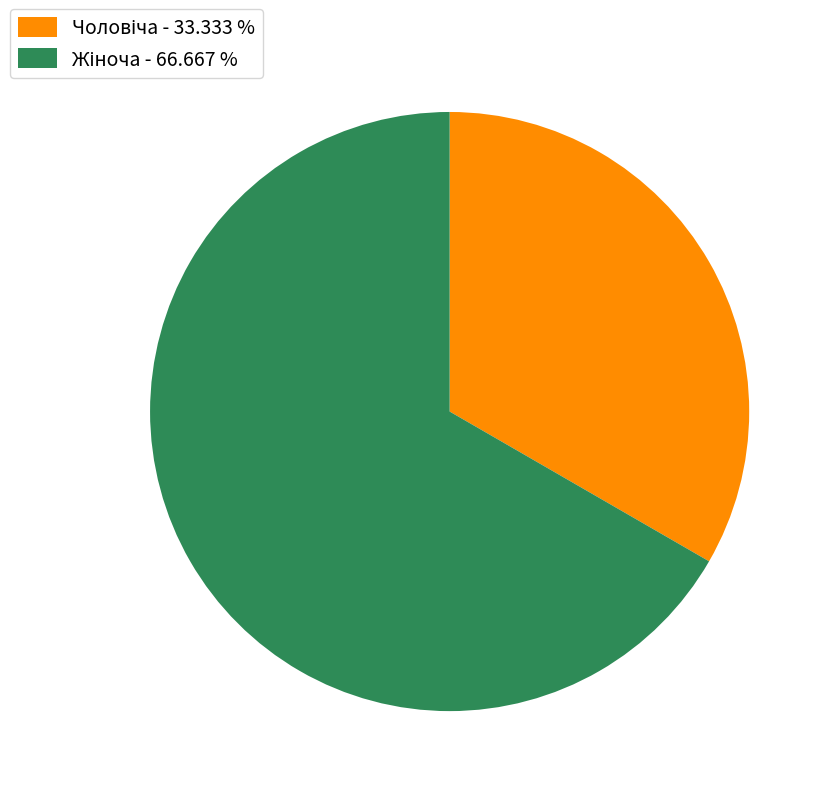

Is there a majority slice in this chart?

Yes